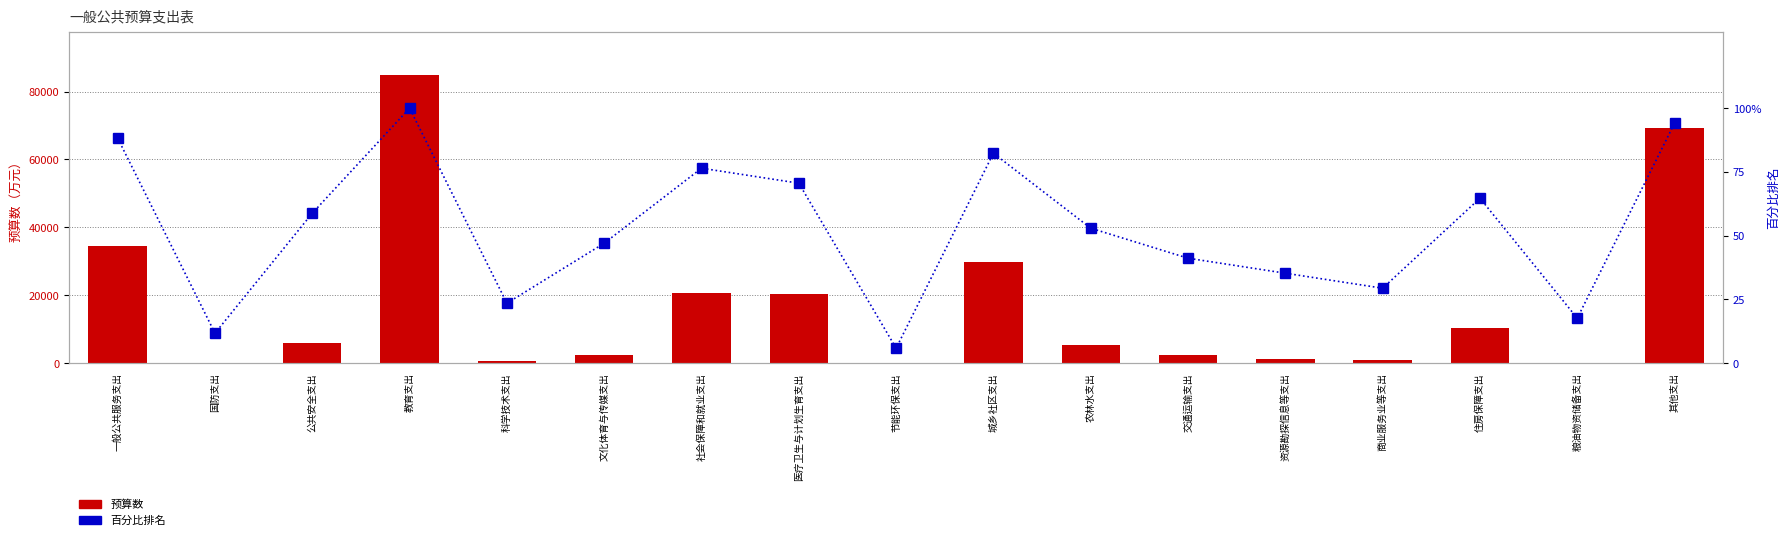

Rank the series by their average value, from highest to lowest.

预算数, 百分比排名